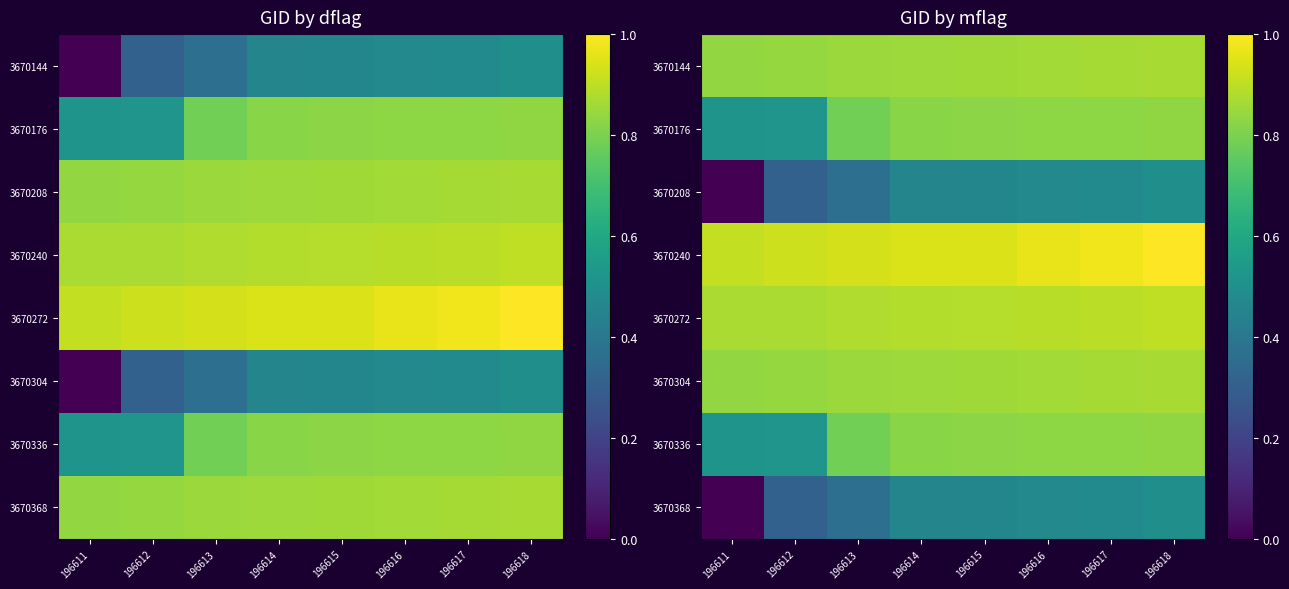

Is it true that 3670240 equals 0.5 at 196615?

False